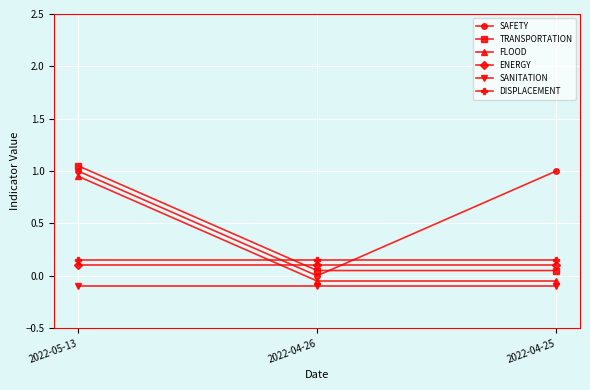

Which series changed the most between 2022-04-26 and 2022-04-25?

SAFETY